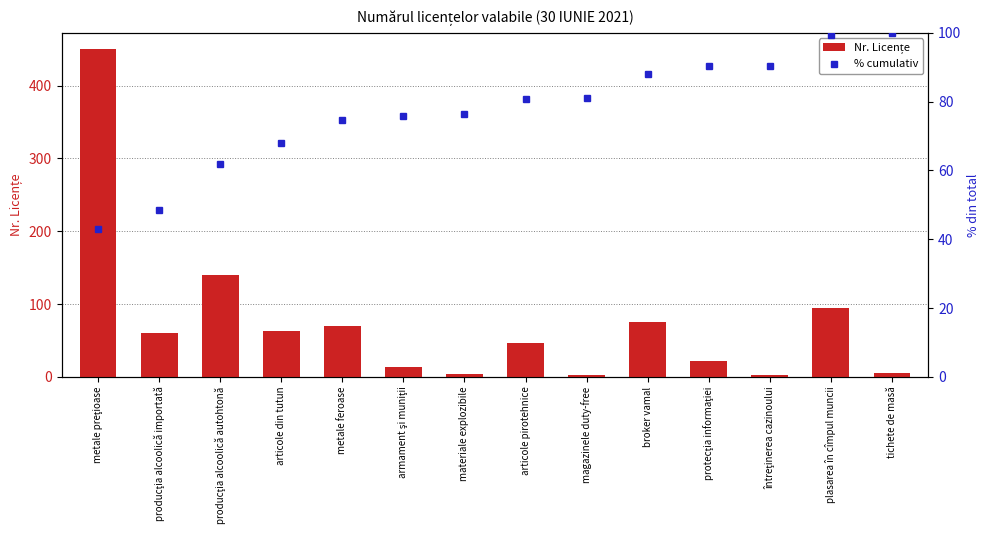

How many values in the % cumulativ series exceed 80?

7